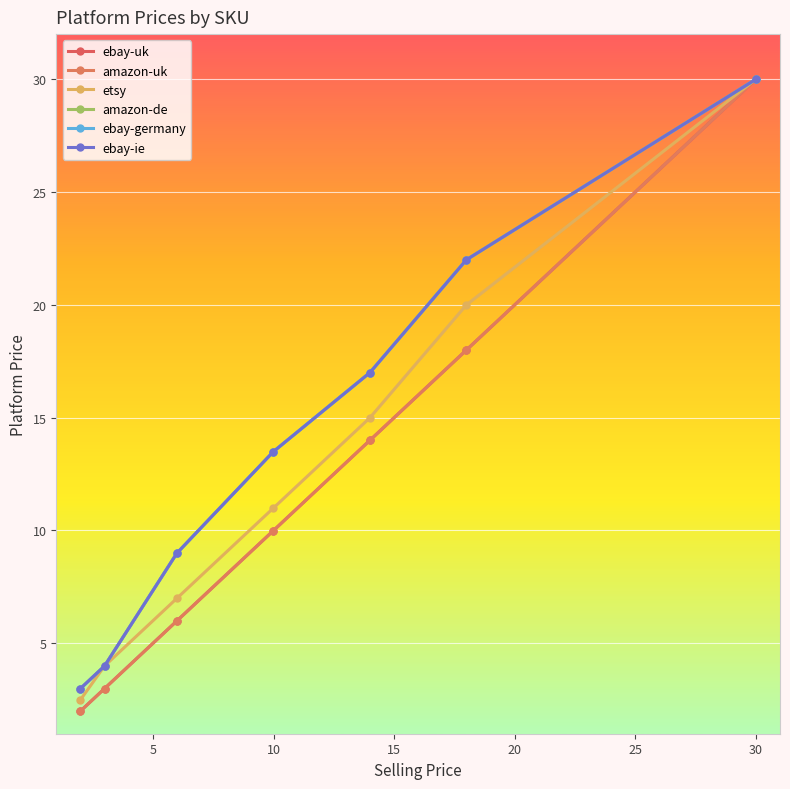

True or false: amazon-de has a value of 9.0 at 0.

False